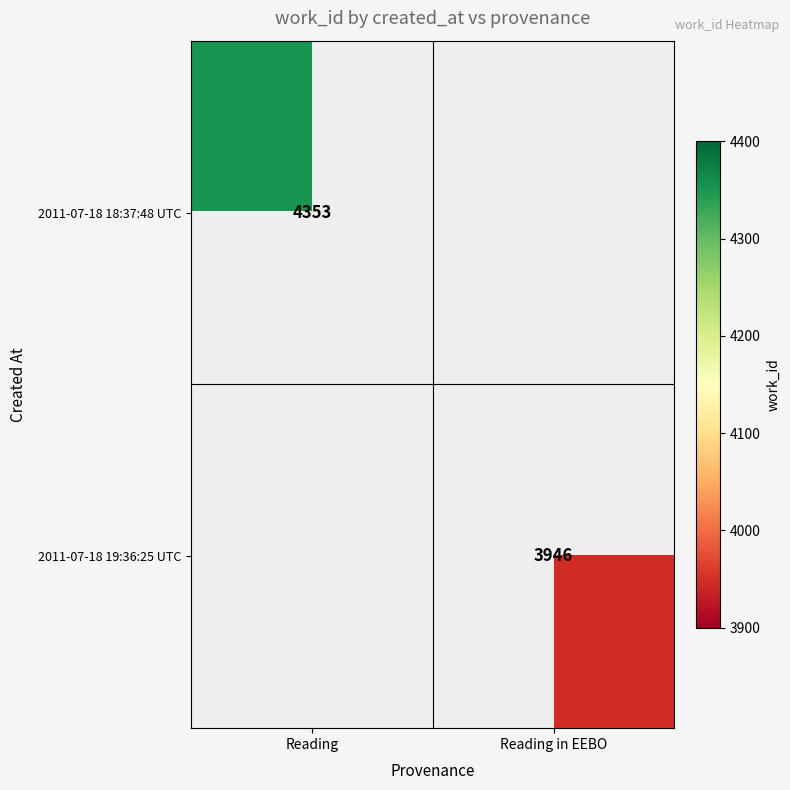

At how many categories does at least one series exceed 4148?

1